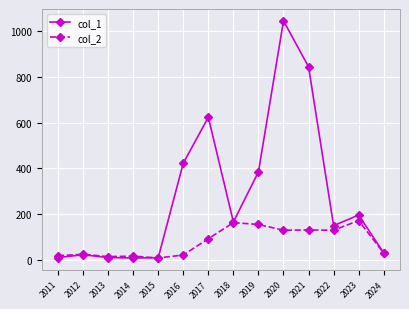

At which category is the sum across all series the highest?

2020